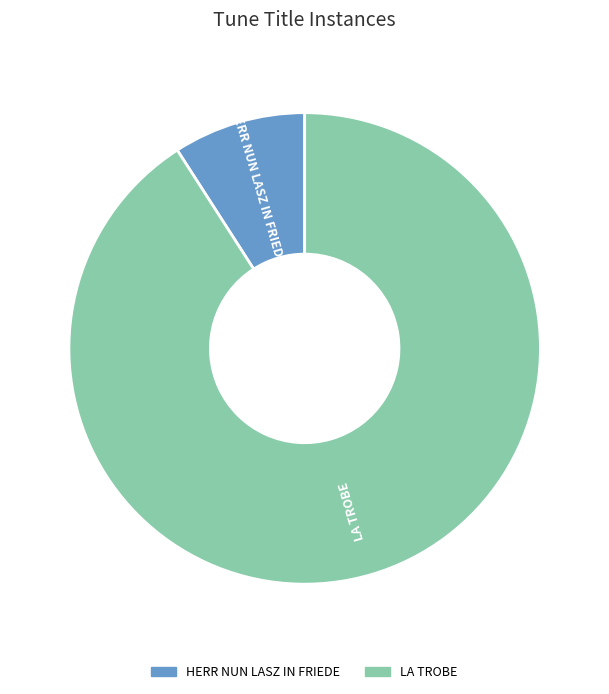

Which category has the smallest portion of the pie?

HERR NUN LASZ IN FRIEDE